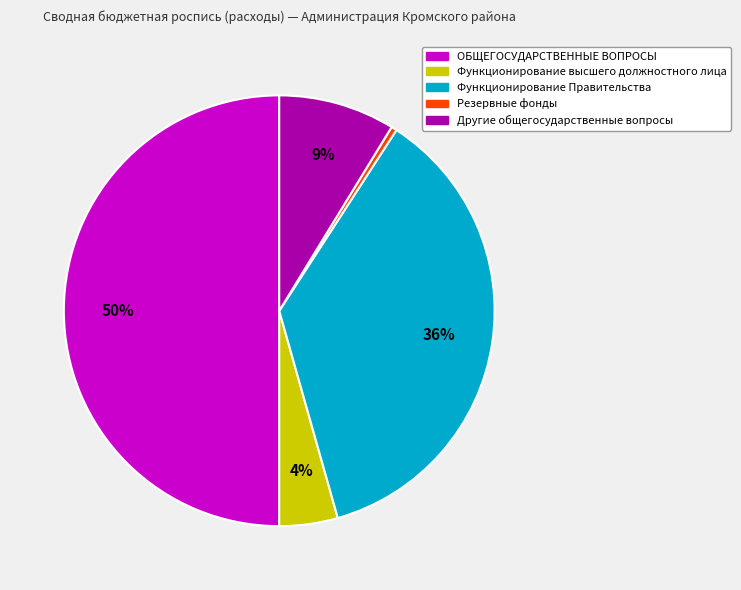

Approximately how many times larger is the value at ОБЩЕГОСУДАРСТВЕННЫЕ ВОПРОСЫ compared to Функционирование Правительства?

1.4